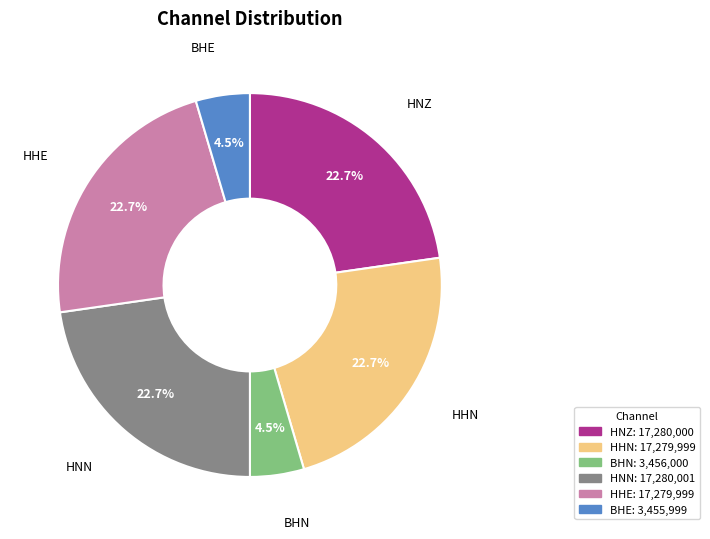

Which has a higher value, BHN or HHE?

HHE